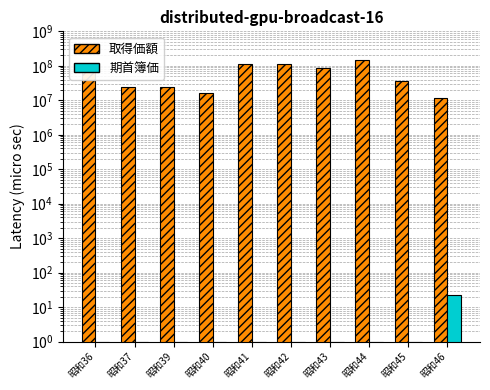

What is the highest value of the 期首簿価 series?

22